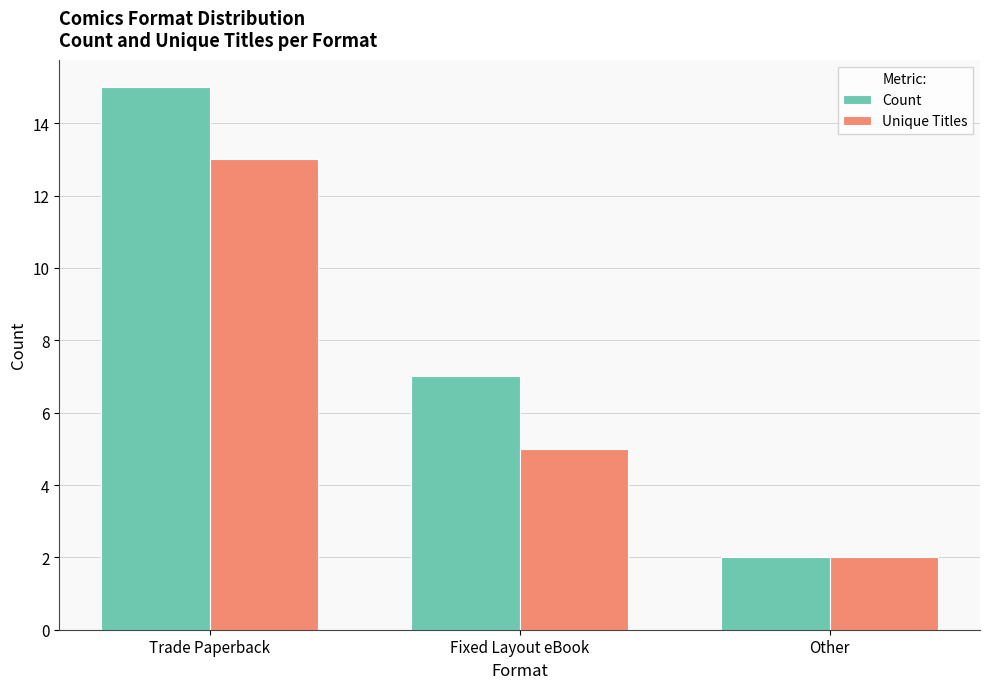

Which series changed the most between Trade Paperback and Other?

Count